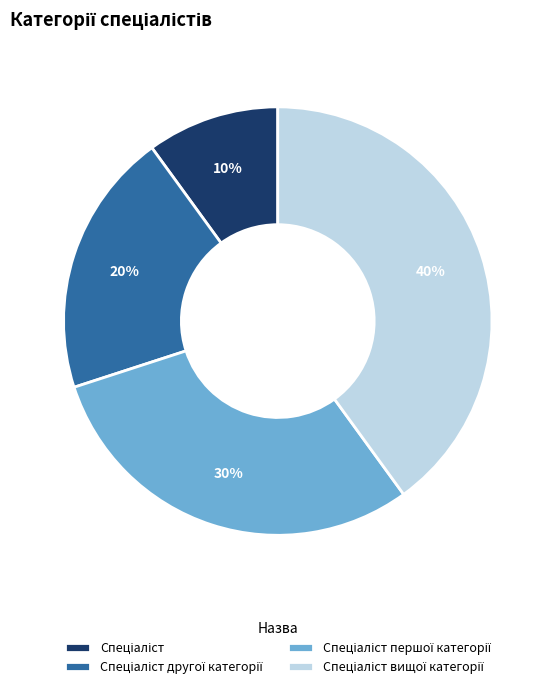

Does any single category account for the majority?

No